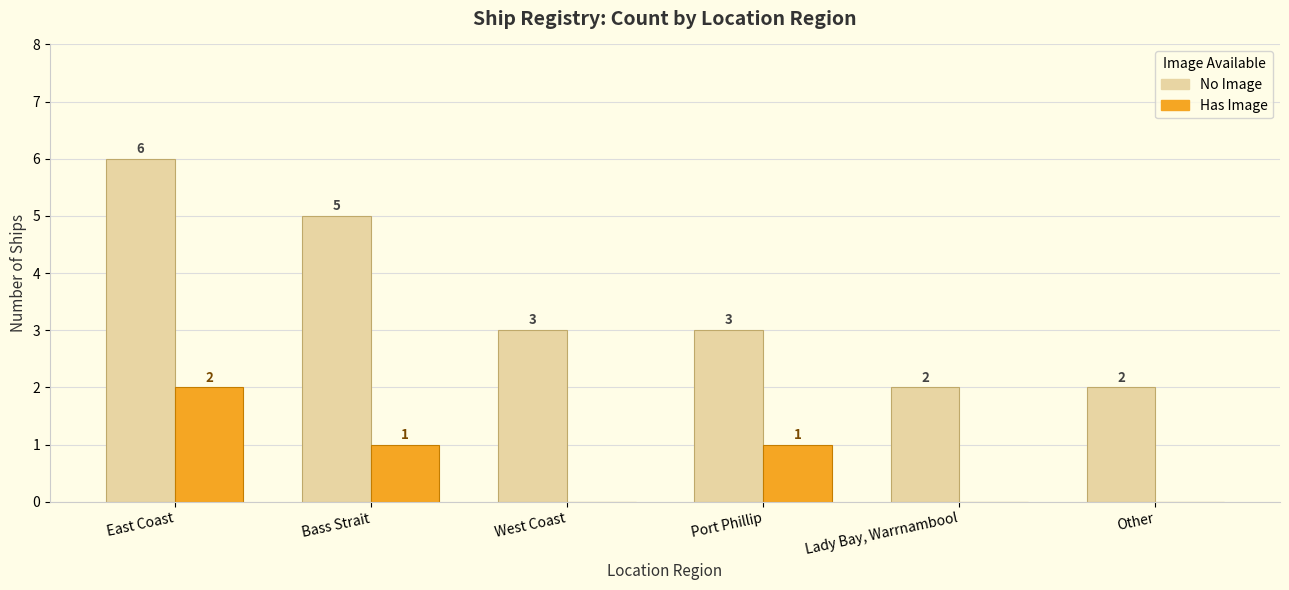

Is it true that No Image equals 8 at Bass Strait?

False